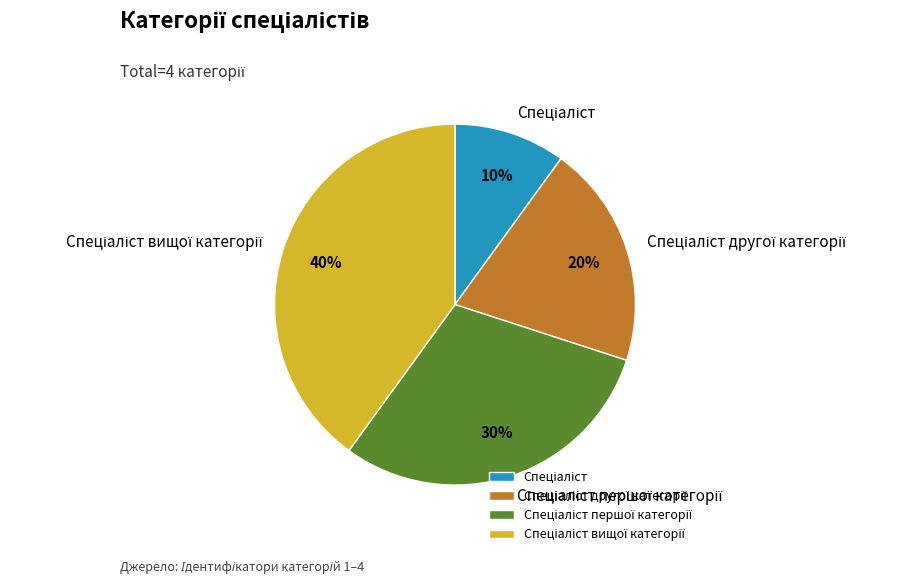

To the nearest percent, what is the difference between the largest and smallest slice percentages?

30%